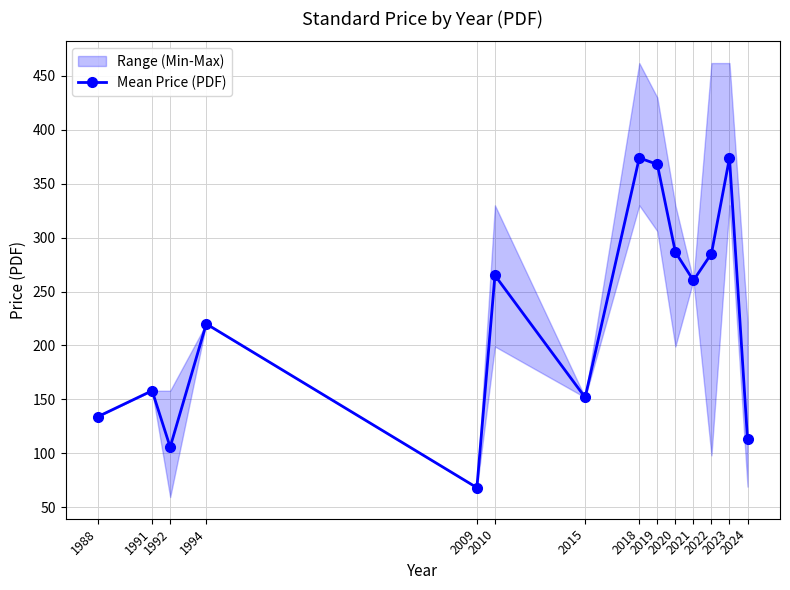

Where is the data nearest to the value 221?

1994